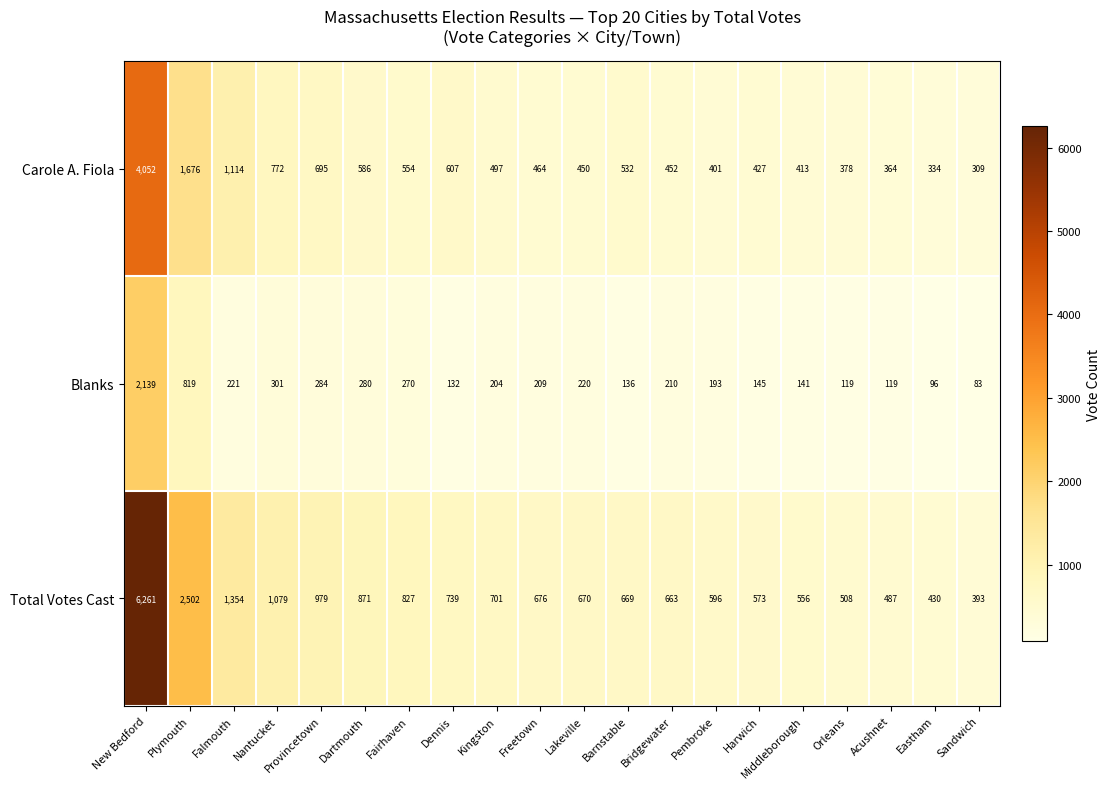

Where does the Total Votes Cast series first go above 676?

New Bedford